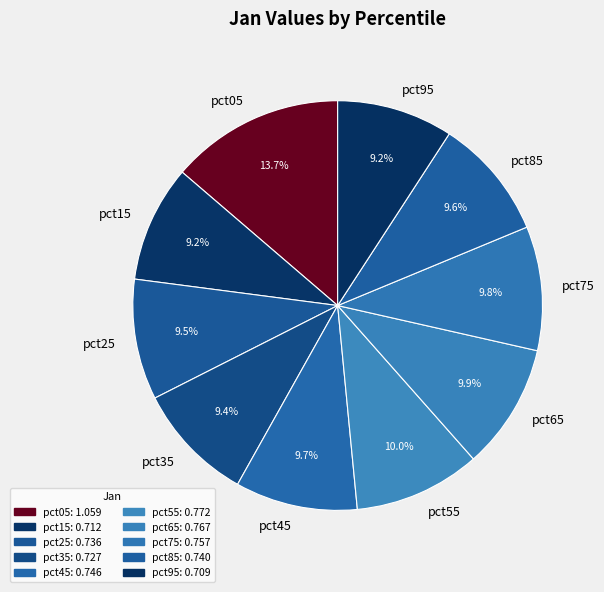

Which category has the biggest portion of the pie?

pct05